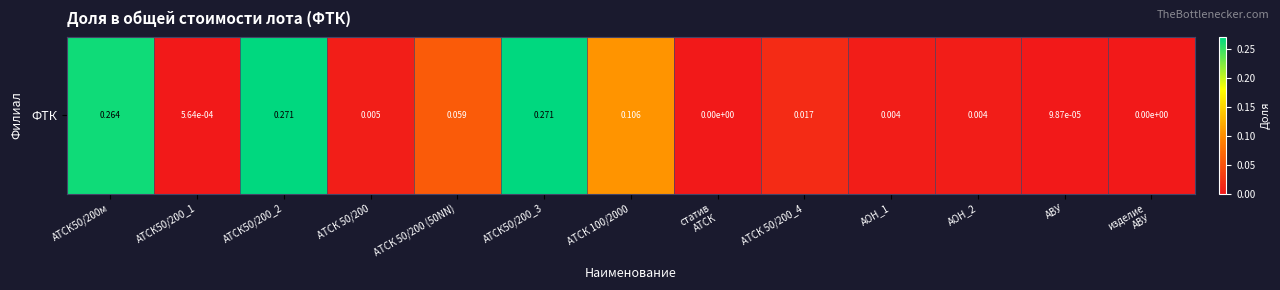

Between АТСК50/200_3 and АТСК50/200_2, which is larger?

АТСК50/200_3